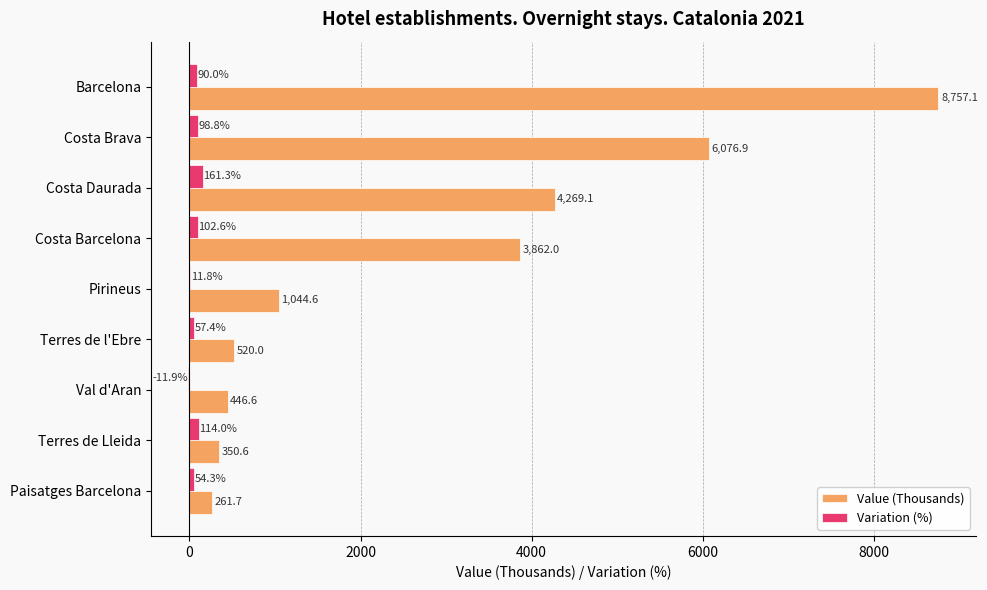

What is the total value across all series at Paisatges Barcelona?

316.0